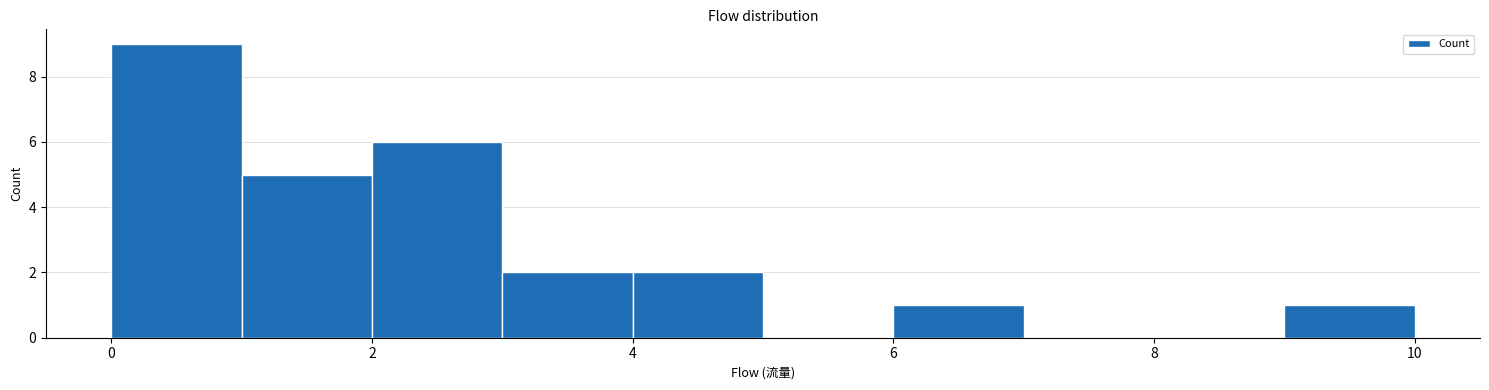

What is the height of the bar covering 6 to 7 on the x-axis? The values are not printed on the chart, so give them approximately, as read against the axis.

1